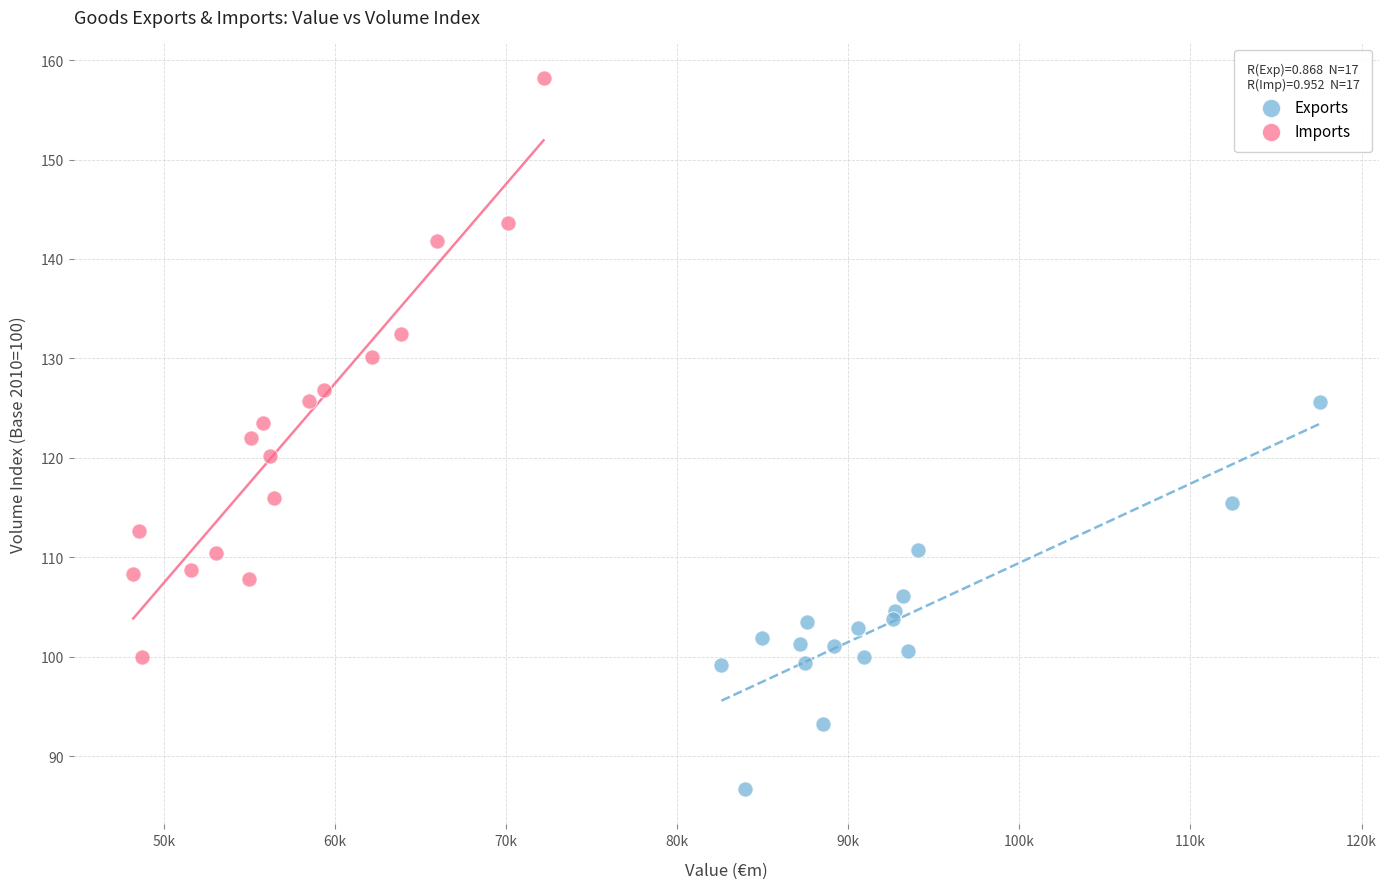

Which series reaches the maximum Y coordinate?

Imports